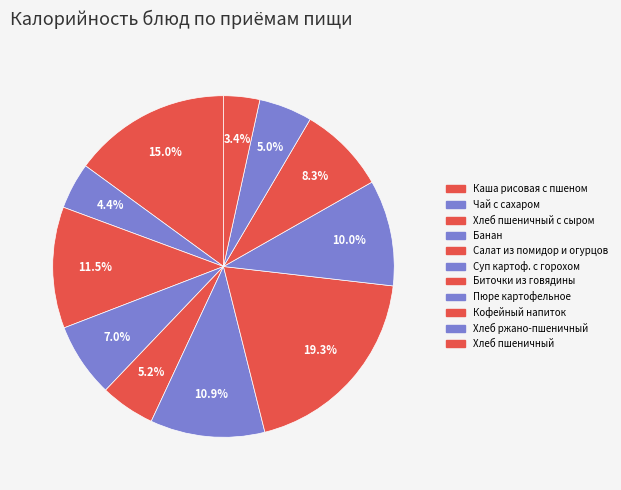

How many segments does this pie chart have?

11